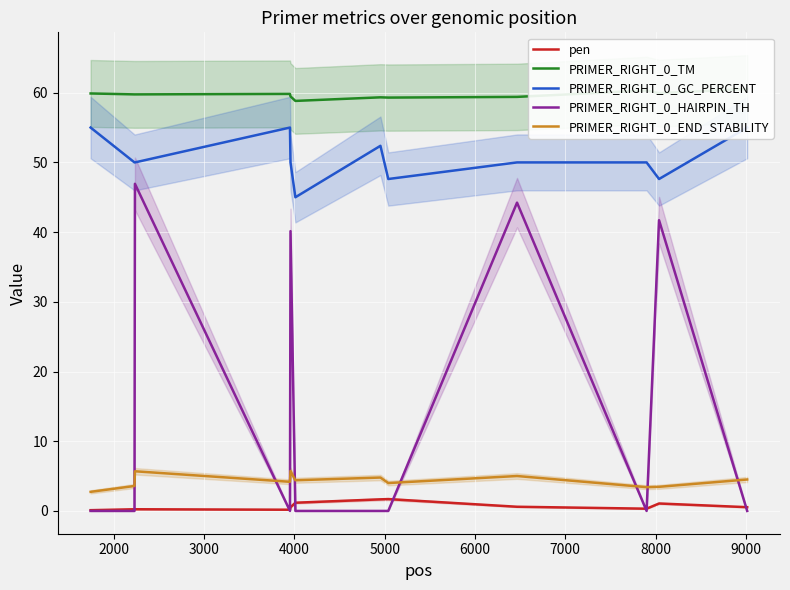

True or false: pen and PRIMER_RIGHT_0_END_STABILITY cross at least once.

False